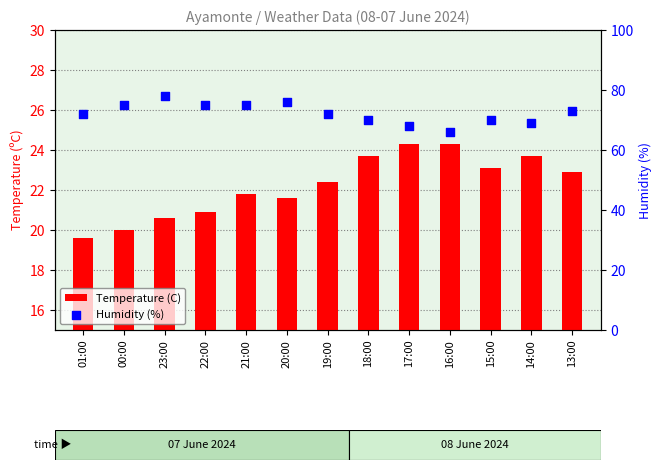

At which category is the sum across all series the highest?

23:00